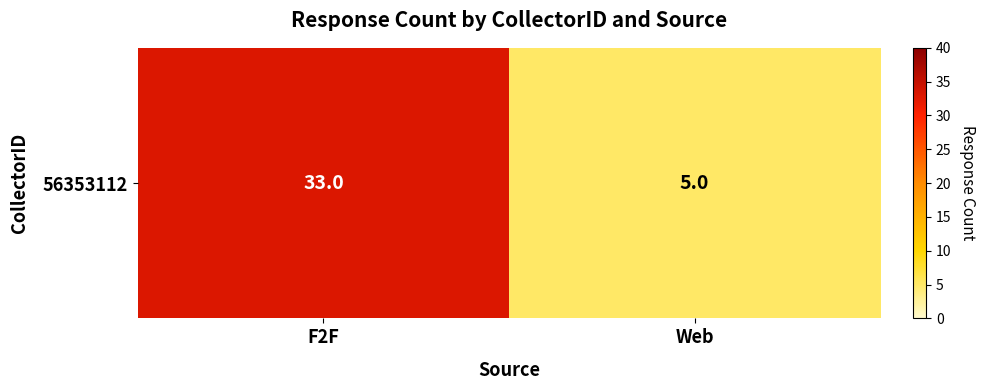

Approximately how many times larger is the value at Web compared to F2F?

0.2